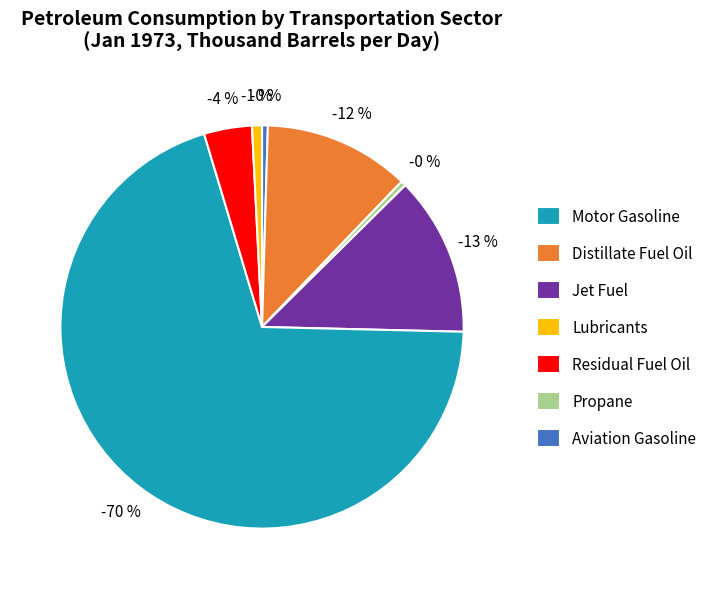

Count the number of slices in the pie.

7